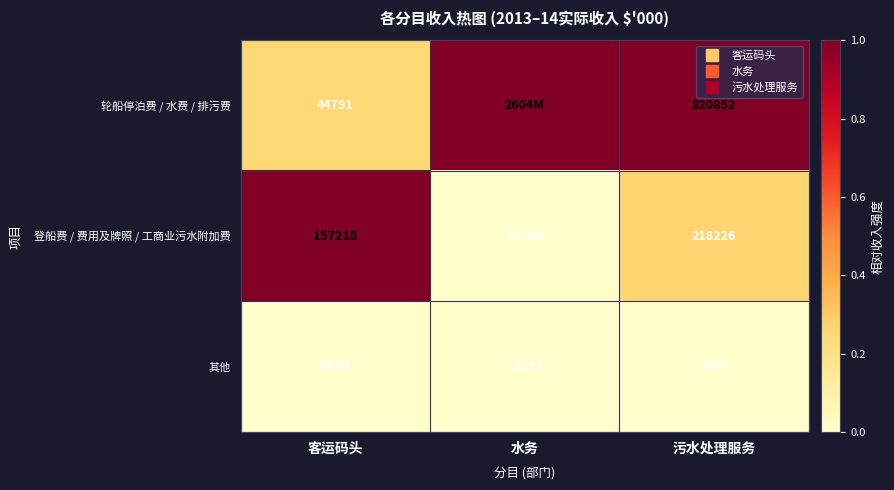

What is the maximum value shown in the chart?

1.0